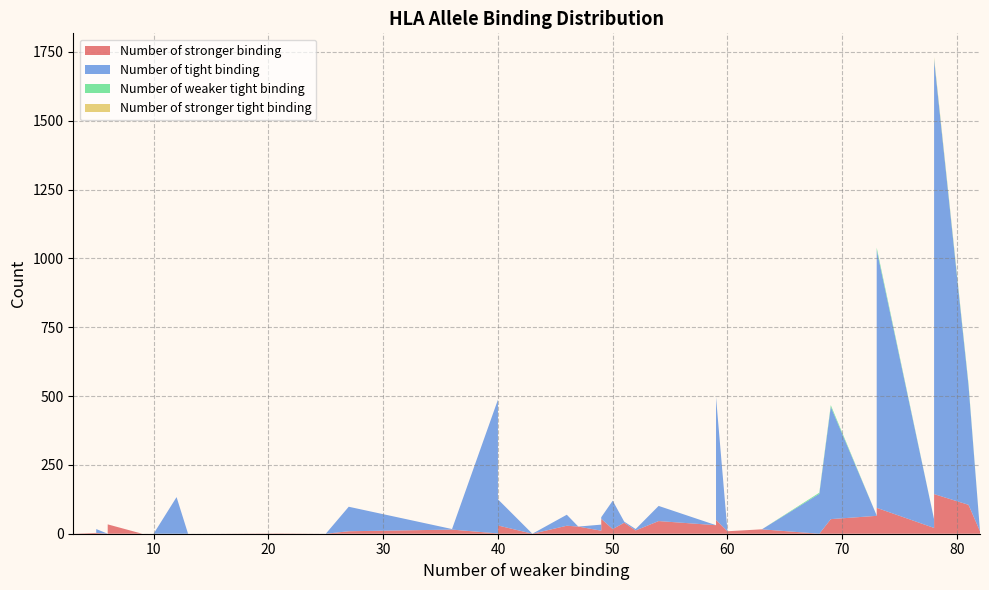

Reading right to left, what are all the values shown in this chart?

Number of stronger binding: 9	105	144	26	21	94	65	53	0	16	9	50	31	46	12	40	17	54	11	26	29	0	30	7	1	15	9	0	1	0	0	0	0	0	34	0	3	3	0	0
Number of tight binding: 0	433	1579	0	31	937	1	408	145	0	0	446	0	55	5	4	103	6	22	0	40	0	95	0	486	2	89	0	0	0	0	133	0	0	0	0	14	0	0	0
Number of weaker tight binding: 0	6	3	0	0	8	0	6	4	0	0	0	0	0	0	0	0	0	0	0	0	0	0	0	0	0	0	0	0	0	0	0	0	0	0	0	0	0	0	0
Number of stronger tight binding: 0	0	5	0	0	0	0	0	0	0	0	0	0	0	0	0	0	0	0	0	0	0	0	0	0	0	0	0	0	0	0	0	0	0	0	0	0	0	0	0